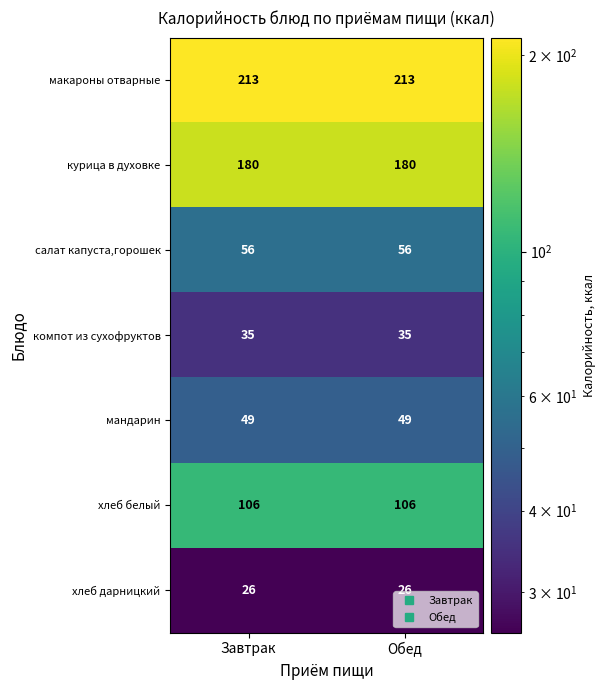

What is the difference between the highest and lowest values at Завтрак?

187